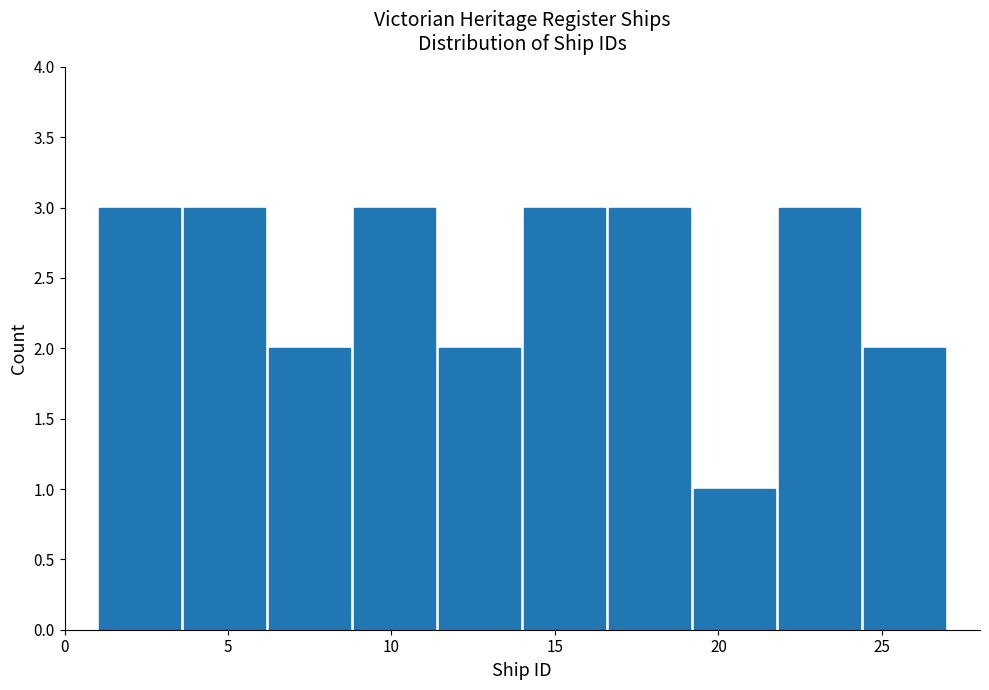

How tall is the bar that spans 3.6 to 6.2 on the x-axis? Neither the bar edges nor the heights are printed on the chart, so give them approximately, as read against the axes.

3